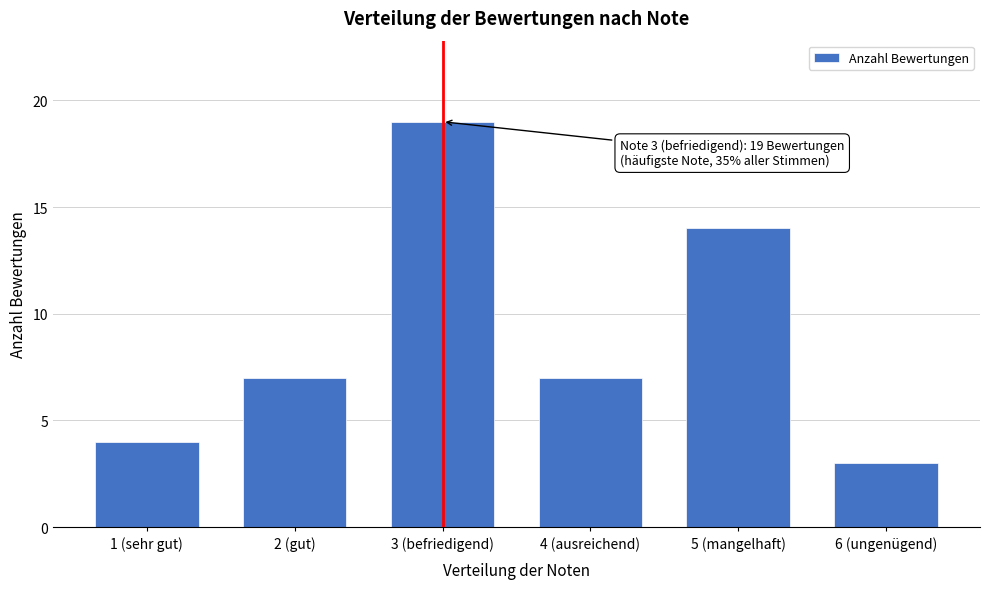

Reading right to left, what are all the values shown in this chart?

3	14	7	19	7	4